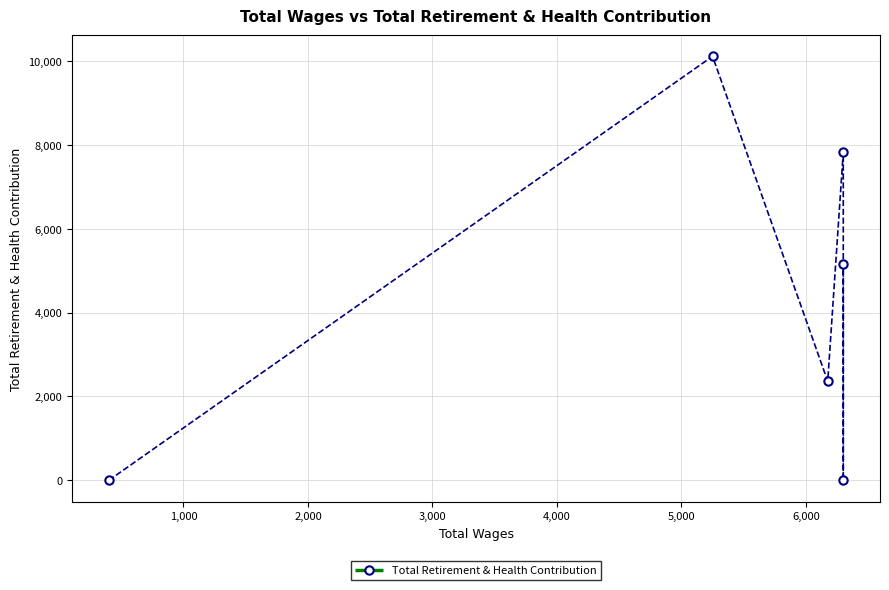

What is the sum of all values?

25462